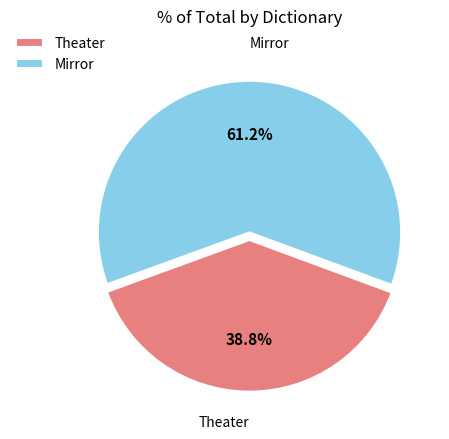

Is there a majority slice in this chart?

Yes